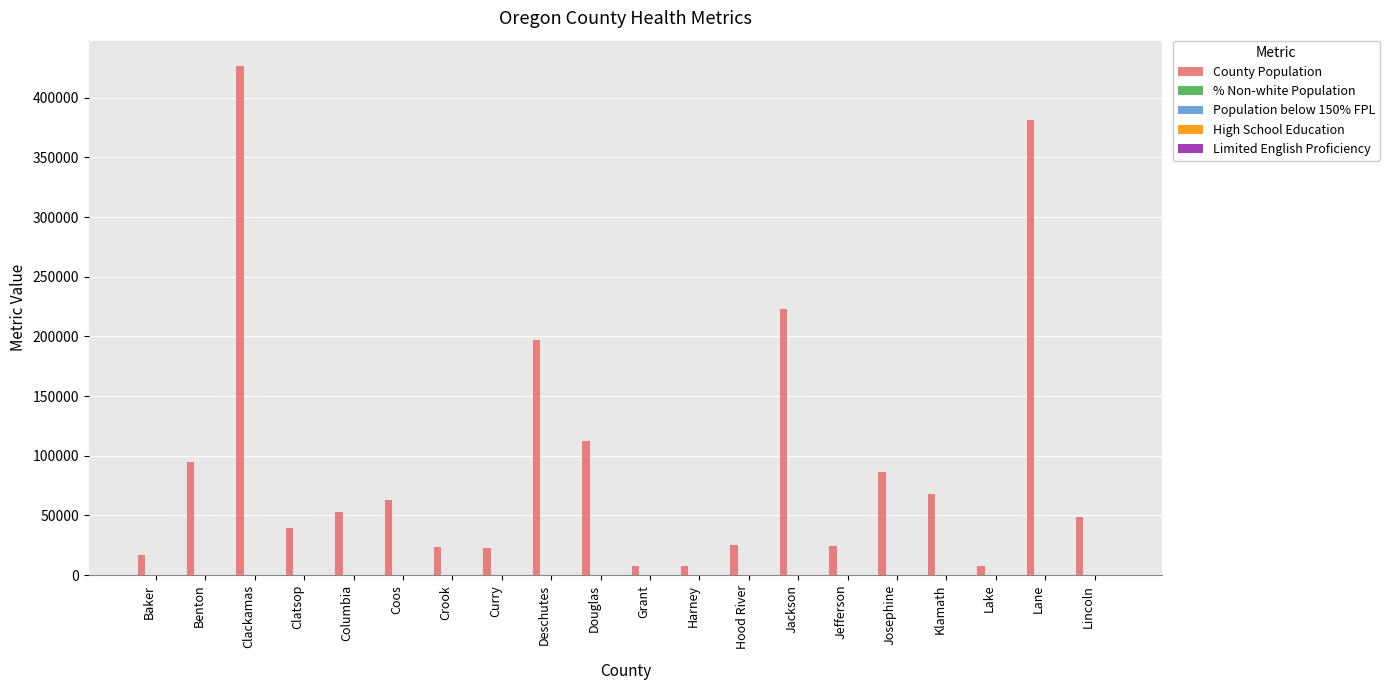

What is the maximum value shown in the chart?

426515.0